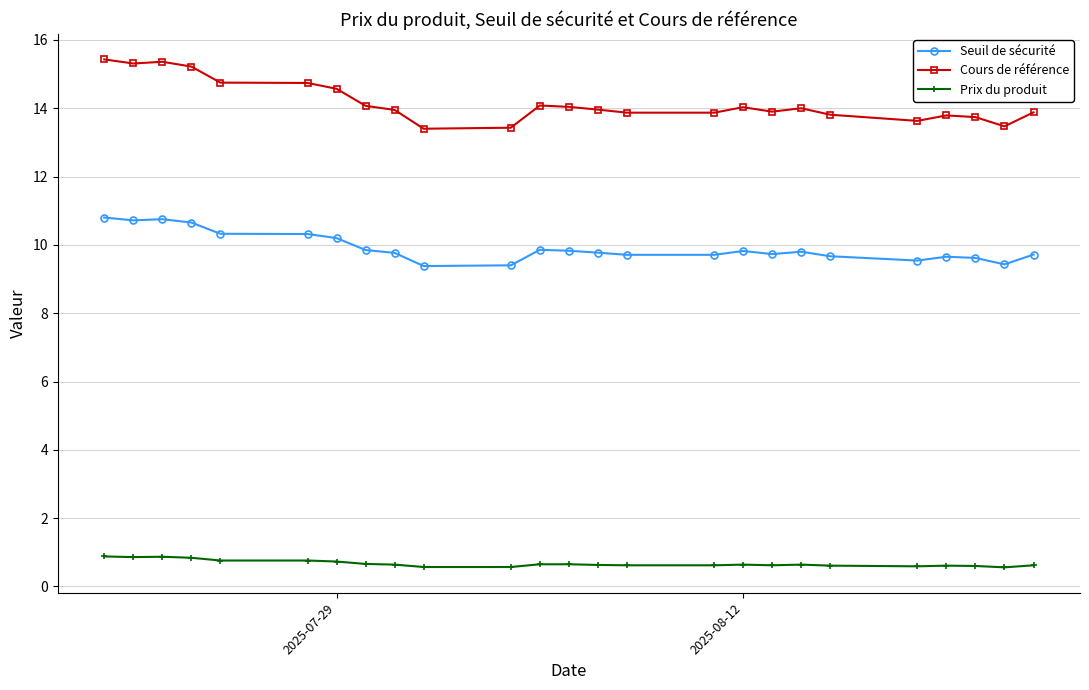

How many lines are shown in the chart?

3